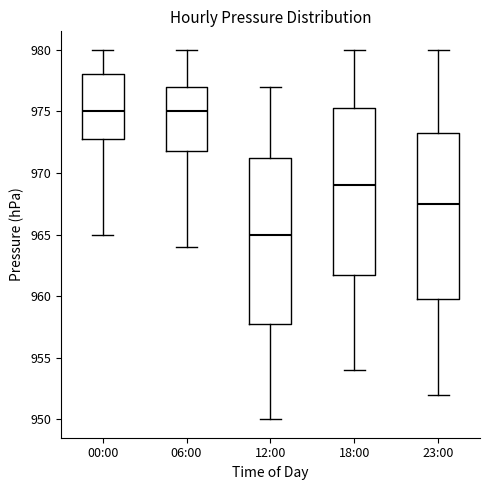

Which box has the lowest median line?

12:00